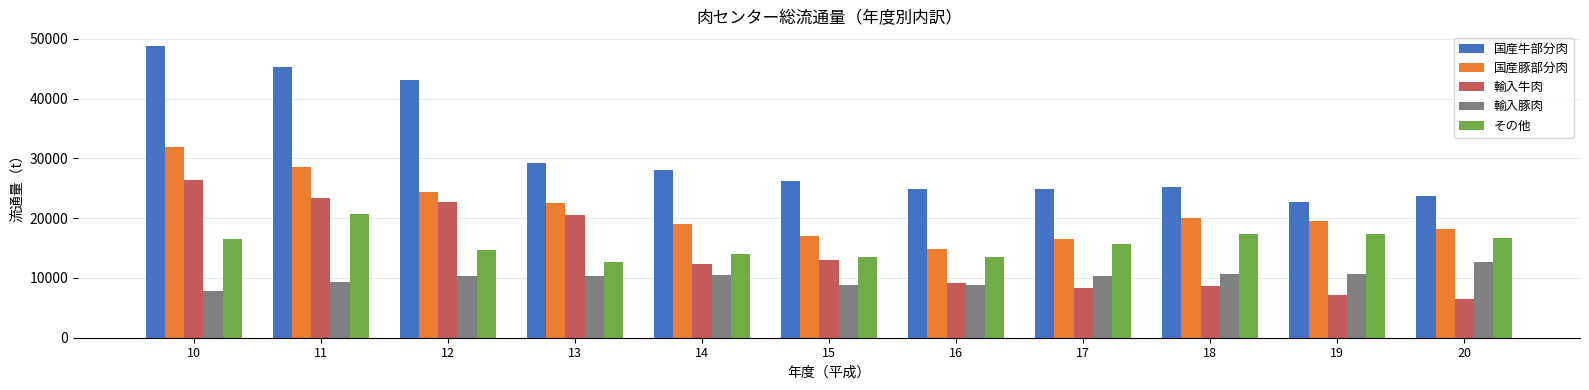

How many series are shown in this chart?

5